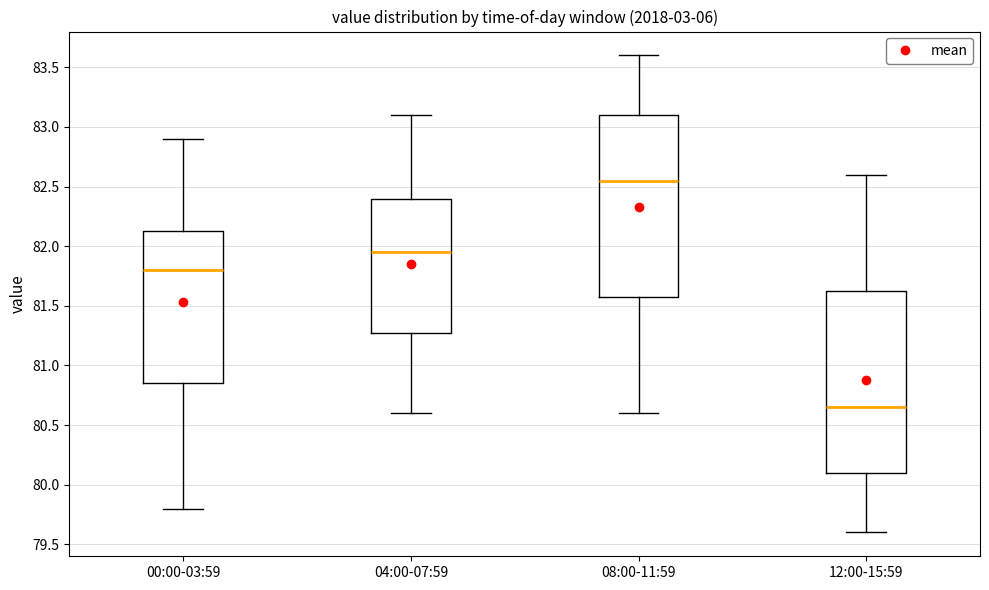

Reading left to right, transcribe this box plot: for each box, give where its median line is, the range the box spans, and where its two whiskers end, as read against the y-axis. The values are not printed on the chart, so give them approximately, as read against the axis.

00:00-03:59: median 81.80, box 80.85 to 82.15, whiskers 79.80 to 82.90
04:00-07:59: median 81.95, box 81.30 to 82.40, whiskers 80.60 to 83.10
08:00-11:59: median 82.55, box 81.60 to 83.10, whiskers 80.60 to 83.60
12:00-15:59: median 80.65, box 80.10 to 81.65, whiskers 79.60 to 82.60